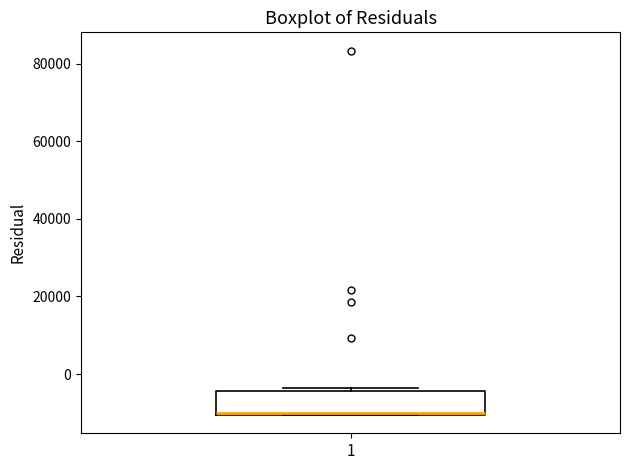

Transcribe this box plot: give where the median line is, the range the box spans, and where the two whiskers end, as read against the y-axis. The values are not printed on the chart, so give them approximately, as read against the axis.

median -10000, box -10000 to -4000, whiskers -10000 to -4000 (just above the box's upper edge)